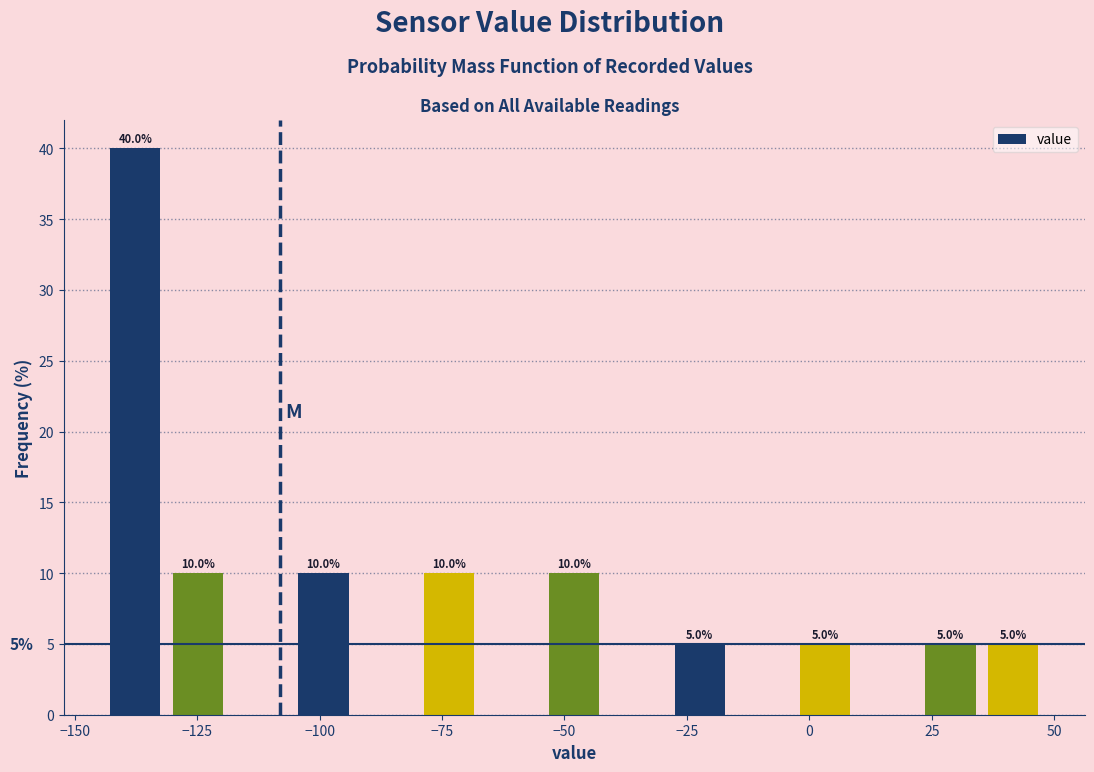

Read against the x-axis, roughly where is the centre of the tallest bar?

-140